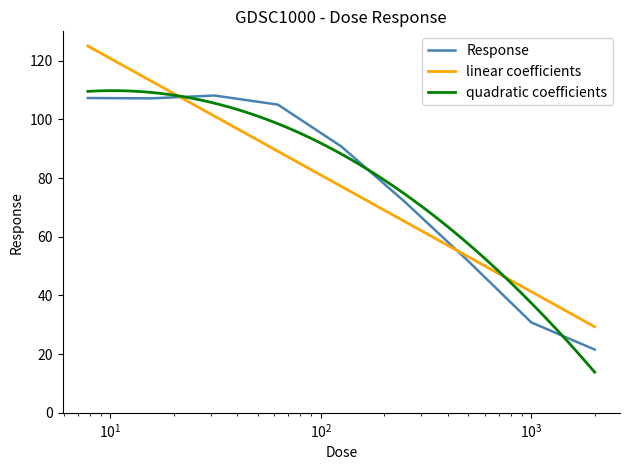

What is the minimum value for Response?

21.6